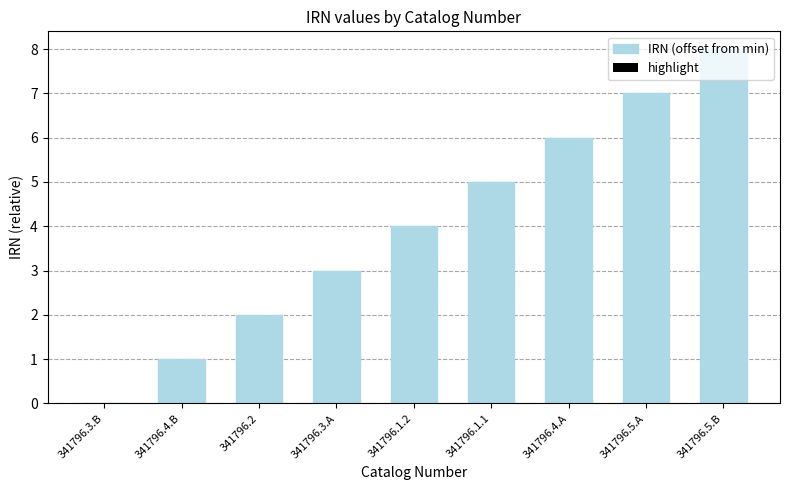

What is the ratio of the value at 341796.1.1 to the value at 341796.4.A?

0.8